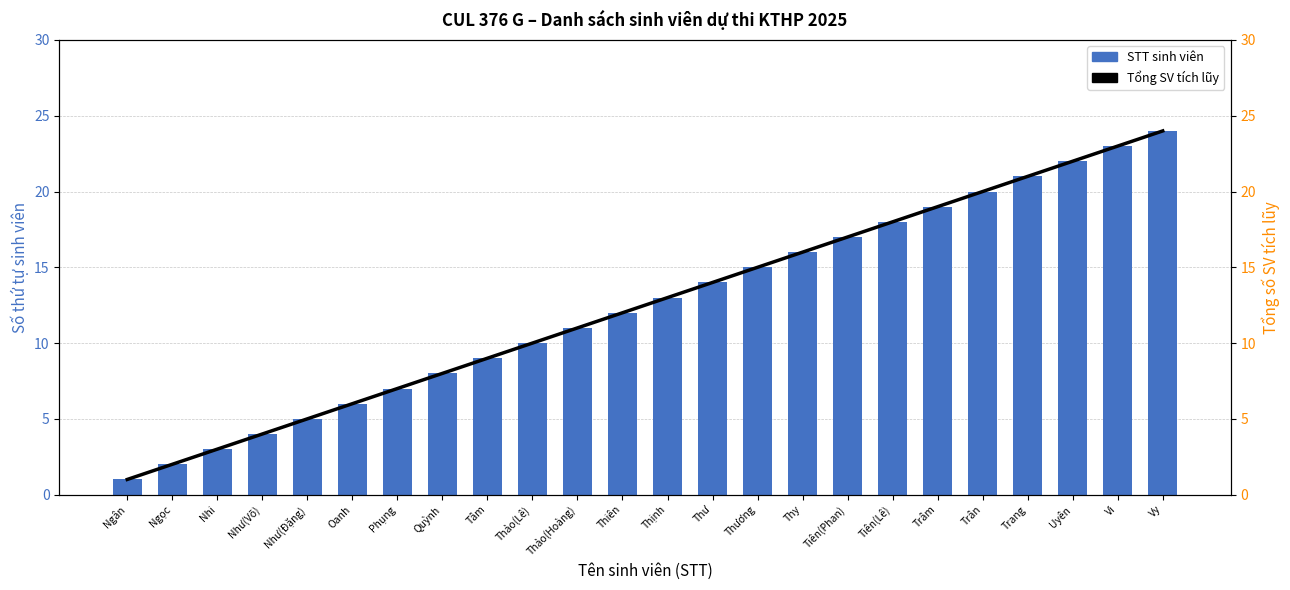

What are all the series names shown in the legend?

STT sinh viên, Tổng SV tích lũy